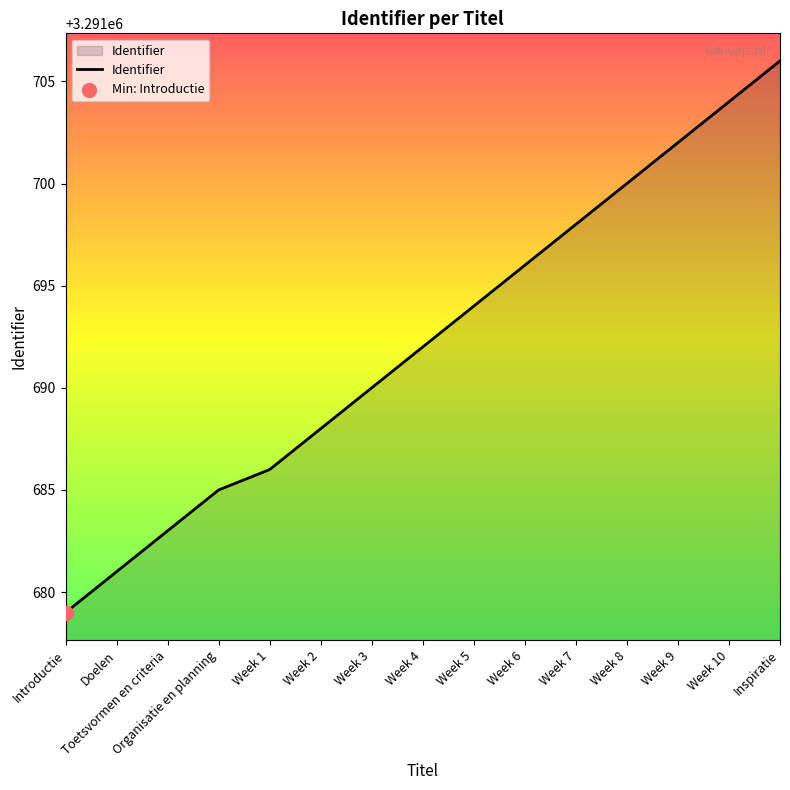

What is the change in value from Week 4 to Week 10?

+12